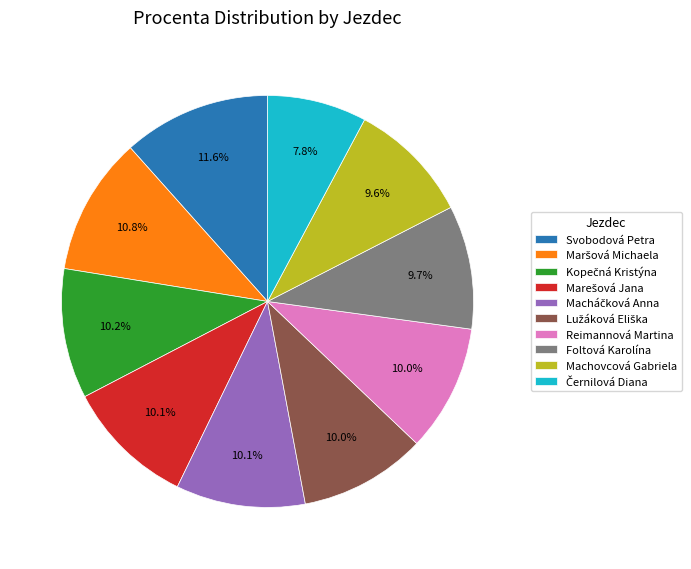

How much of the chart is everything except Foltová Karolína?

90.3%